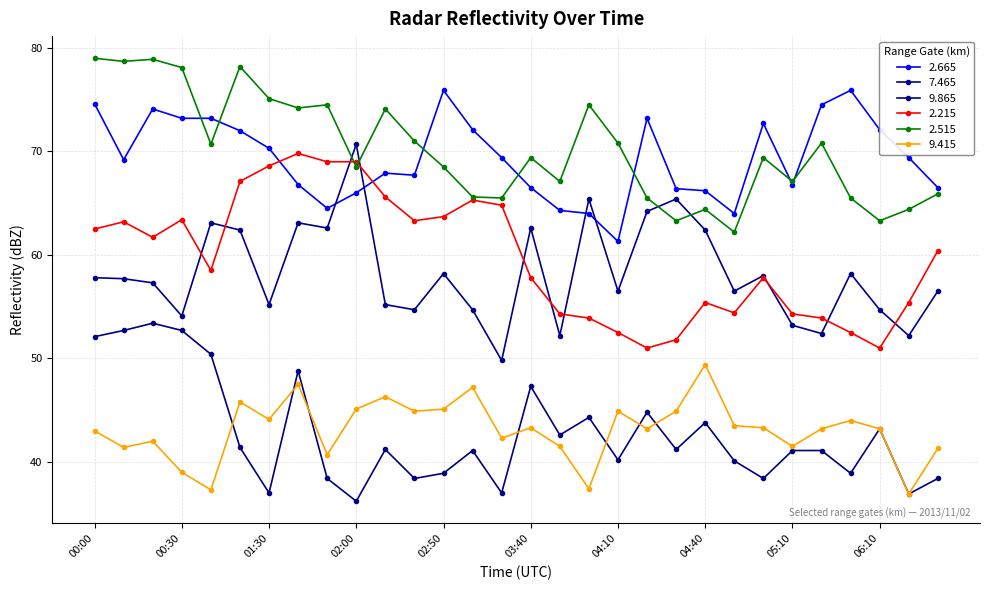

How many lines are shown in the chart?

6